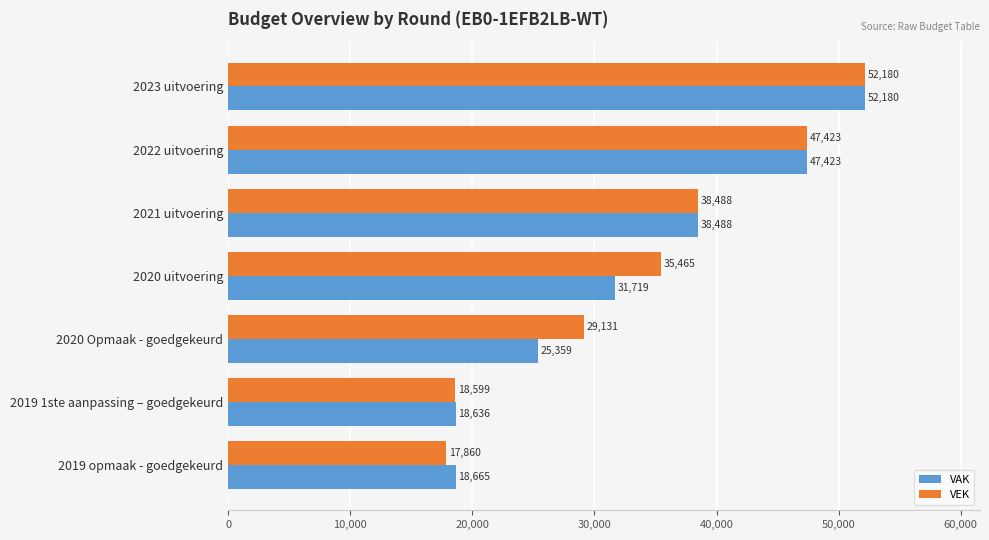

What is the lowest value of the VEK series?

17860